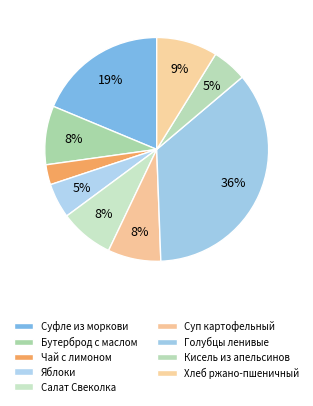

How many segments does this pie chart have?

9